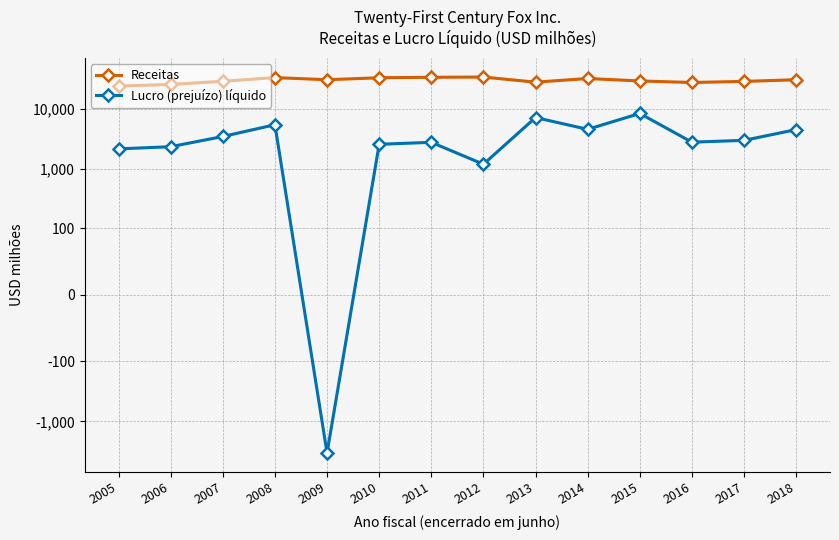

True or false: Receitas has more than 2 points higher than both neighbors.

True